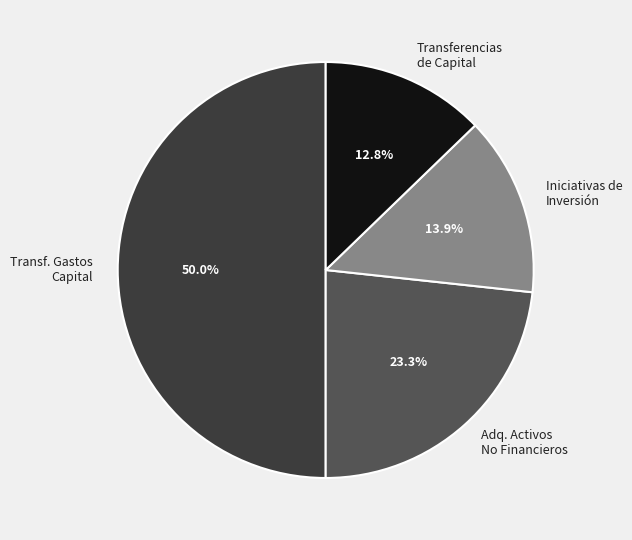

Approximately how many times larger is the value at Transf. Gastos Capital compared to Transferencias de Capital?

3.9